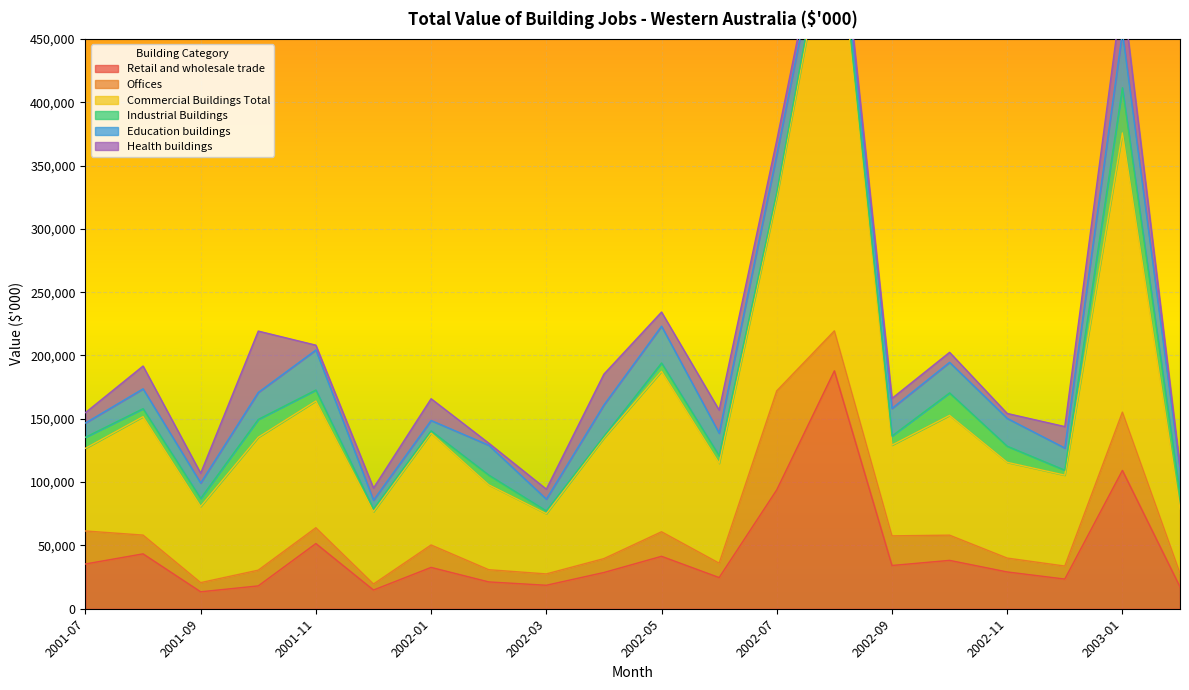

Which category has the highest value in the Offices series?

2002-07